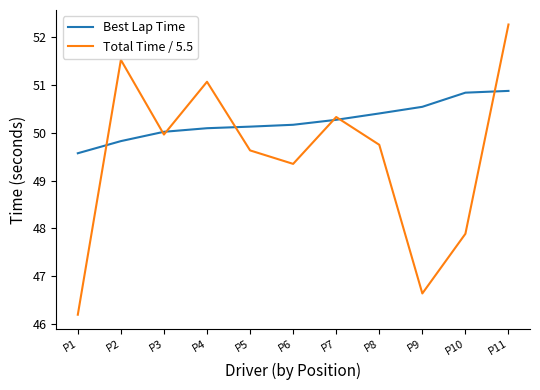

What are all the series names shown in the legend?

Best Lap Time, Total Time / 5.5